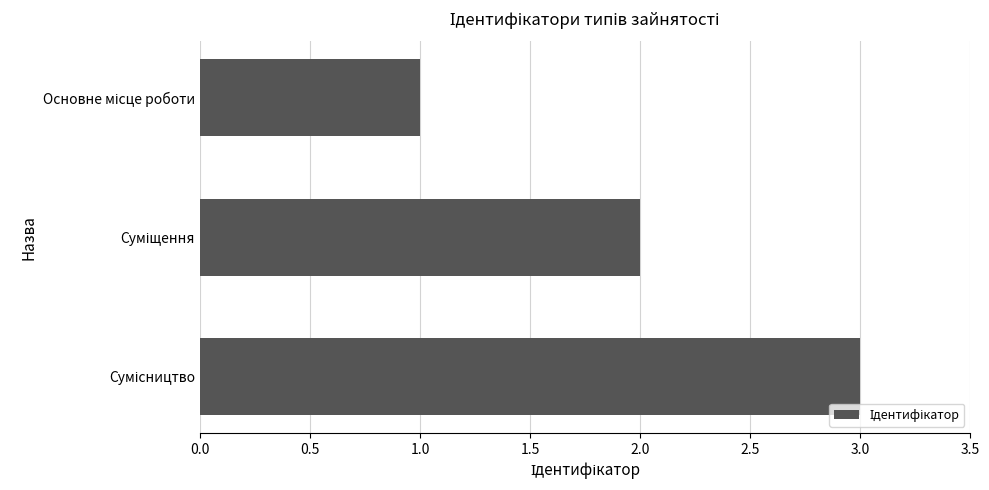

What is the greatest value displayed?

3